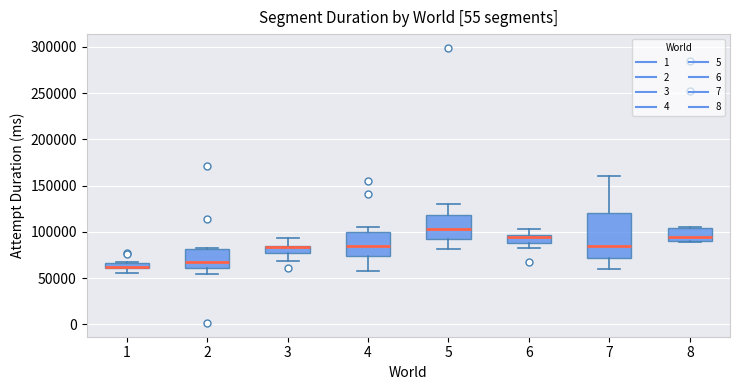

Where is the upper edge of the box at x = 2 on the y-axis? The values are not printed on the chart, so give them approximately, as read against the axis.

80000